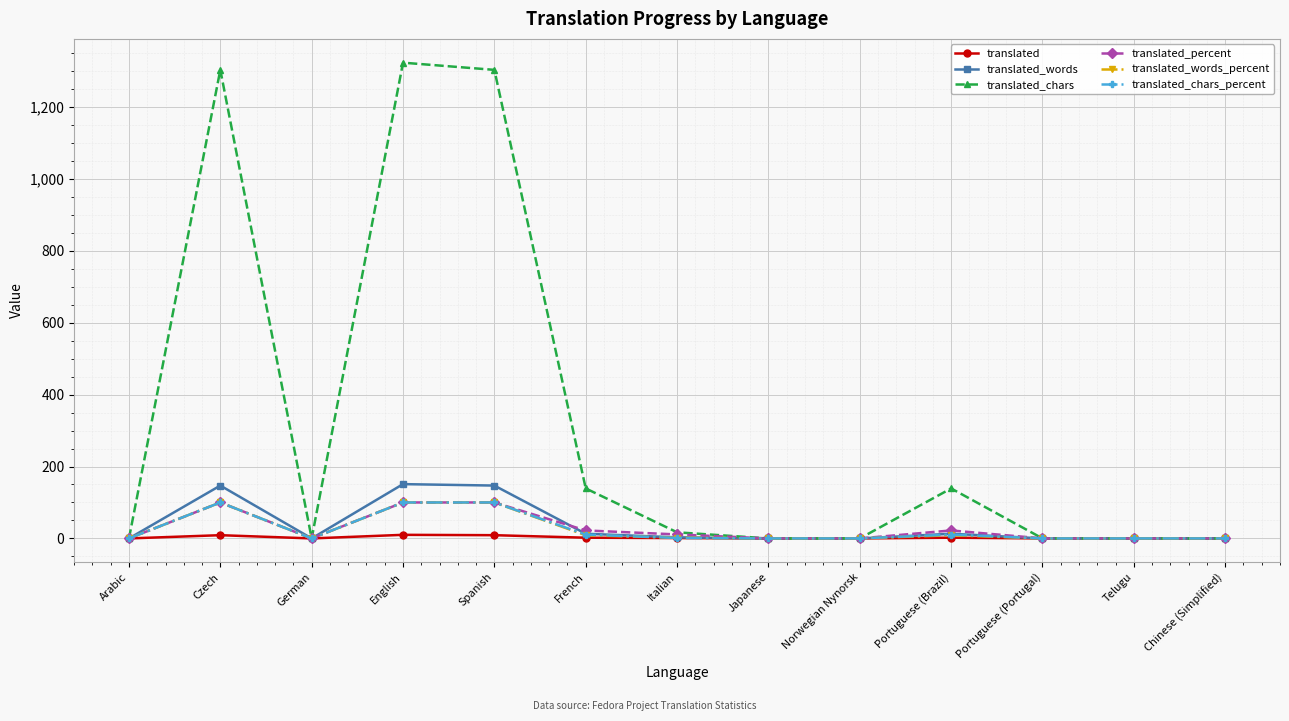

The value of translated_chars_percent at Telugu is 0.0. True or false?

True